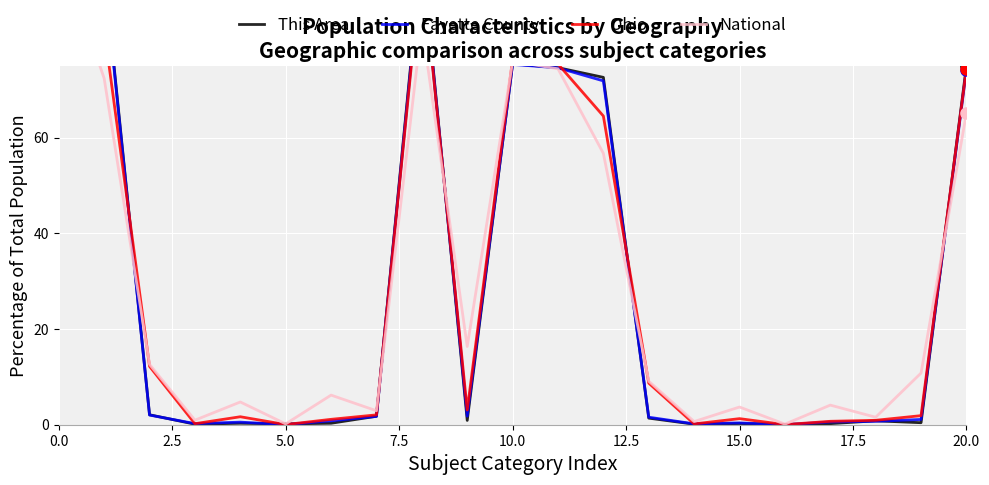

Which series ends up on top after the final intersection of National and Fayette County?

Fayette County